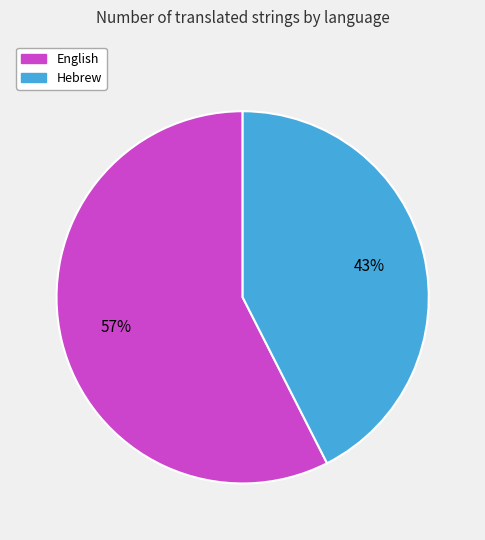

Which slice is the smallest?

Hebrew